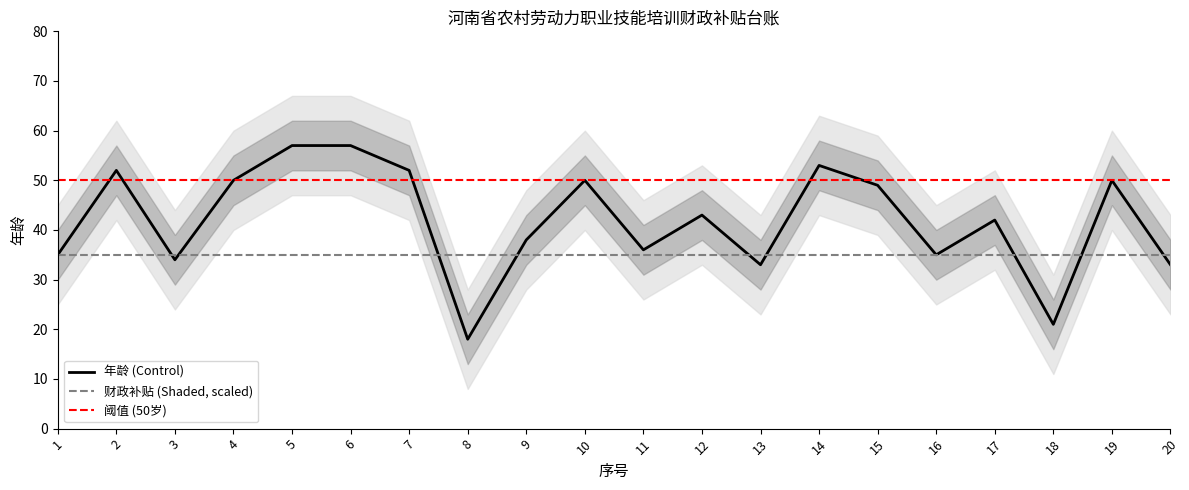

Reading left to right, what are all the values shown in this chart?

年龄 (Control): 1=35	2=52	3=34	4=50	5=57	6=57	7=52	8=18	9=38	10=50	11=36	12=43	13=33	14=53	15=49	16=35	17=42	18=21	19=50	20=33
财政补贴 (Shaded, scaled): 1=35	2=35	3=35	4=35	5=35	6=35	7=35	8=35	9=35	10=35	11=35	12=35	13=35	14=35	15=35	16=35	17=35	18=35	19=35	20=35
阈值 (50岁): 1=50	2=50	3=50	4=50	5=50	6=50	7=50	8=50	9=50	10=50	11=50	12=50	13=50	14=50	15=50	16=50	17=50	18=50	19=50	20=50